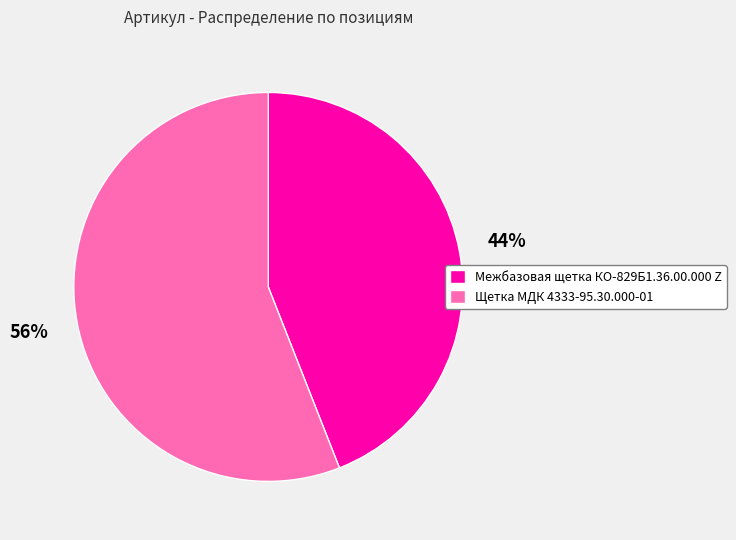

Which slice represents more than half of the pie?

Щетка МДК 4333-95.30.000-01